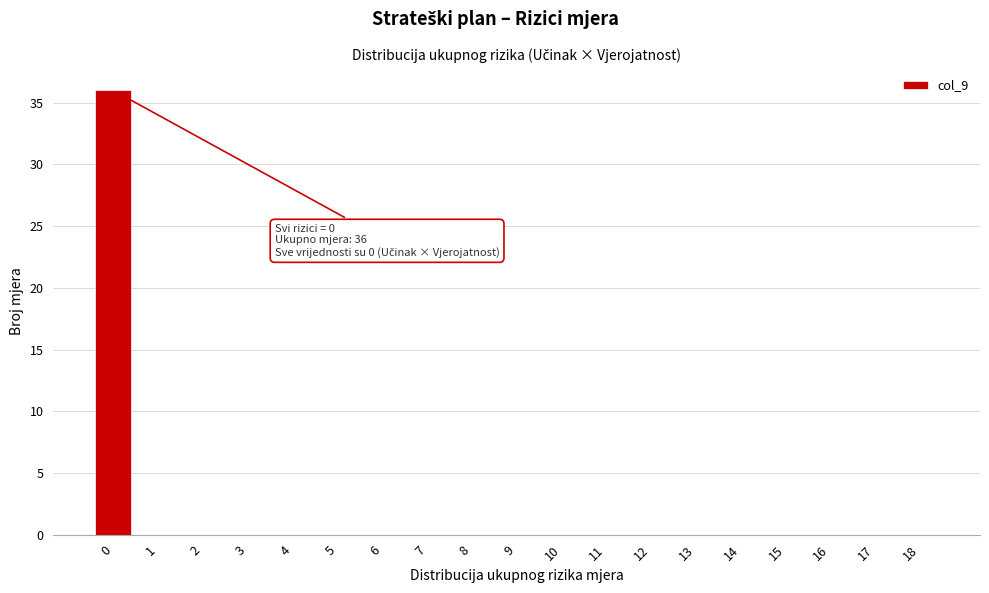

Reading left to right, transcribe all the data shown in this chart.

0=36	1=0	2=0	3=0	4=0	5=0	6=0	7=0	8=0	9=0	10=0	11=0	12=0	13=0	14=0	15=0	16=0	17=0	18=0